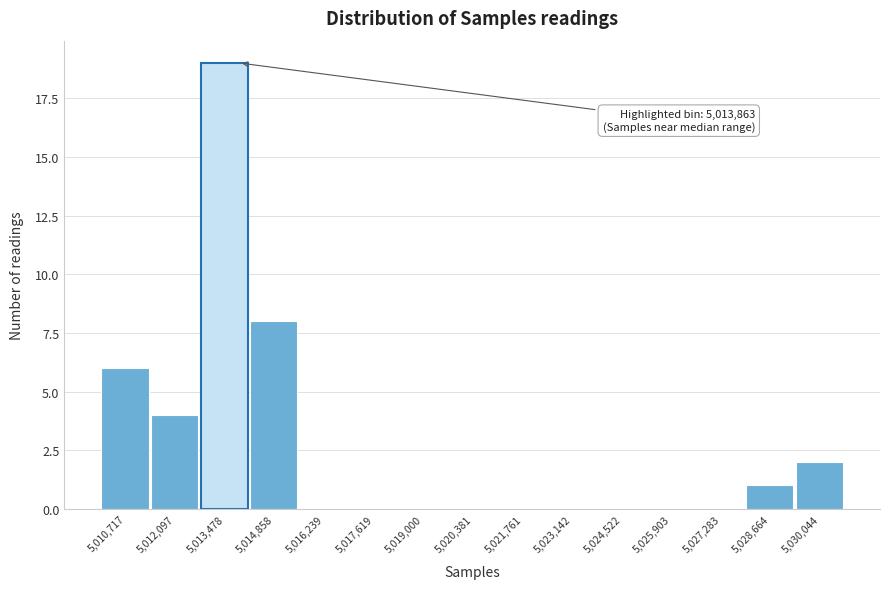

Over which range of the x-axis is the bar tallest?

5012800 to 5014200